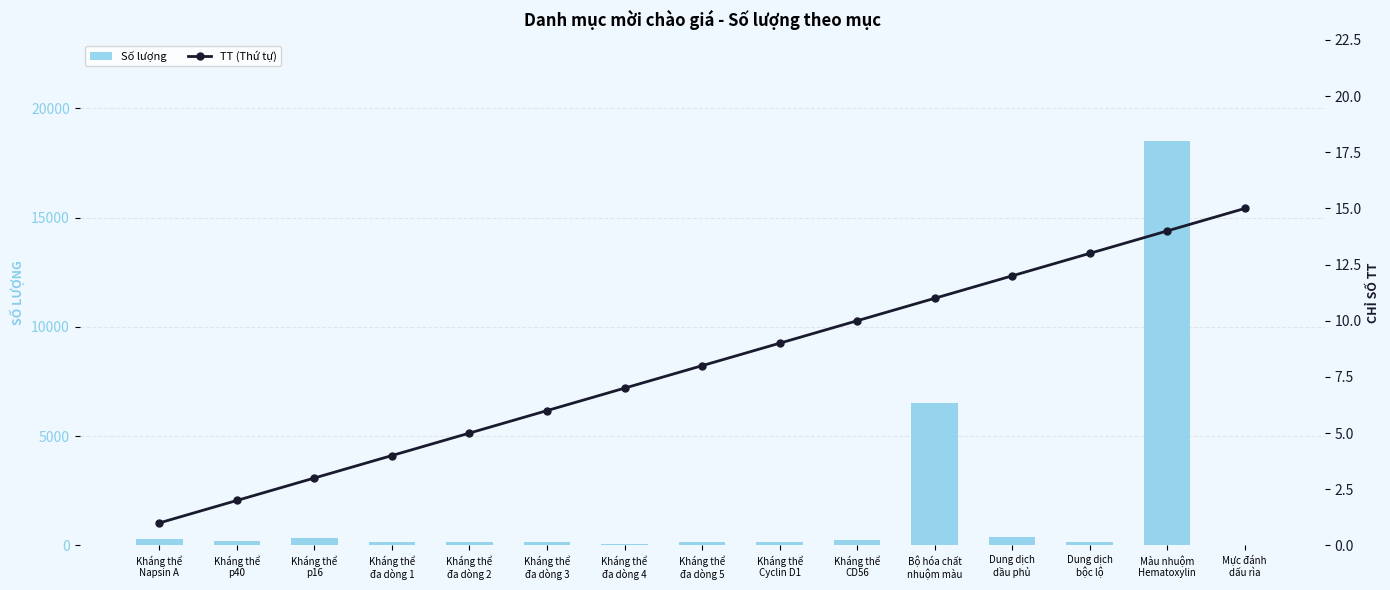

Does the chart contain stacked bars?

No